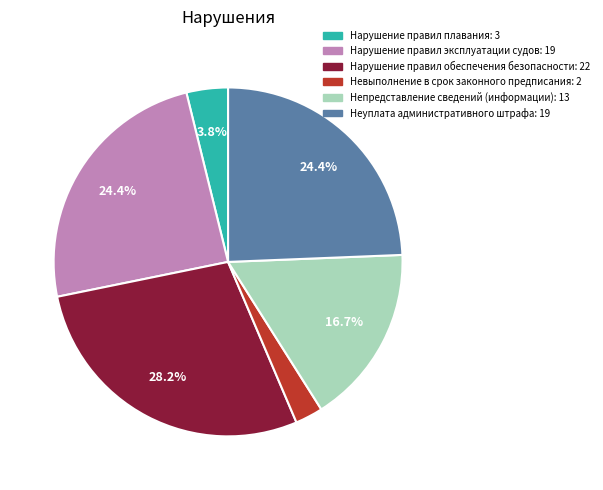

Count the number of slices in the pie.

6